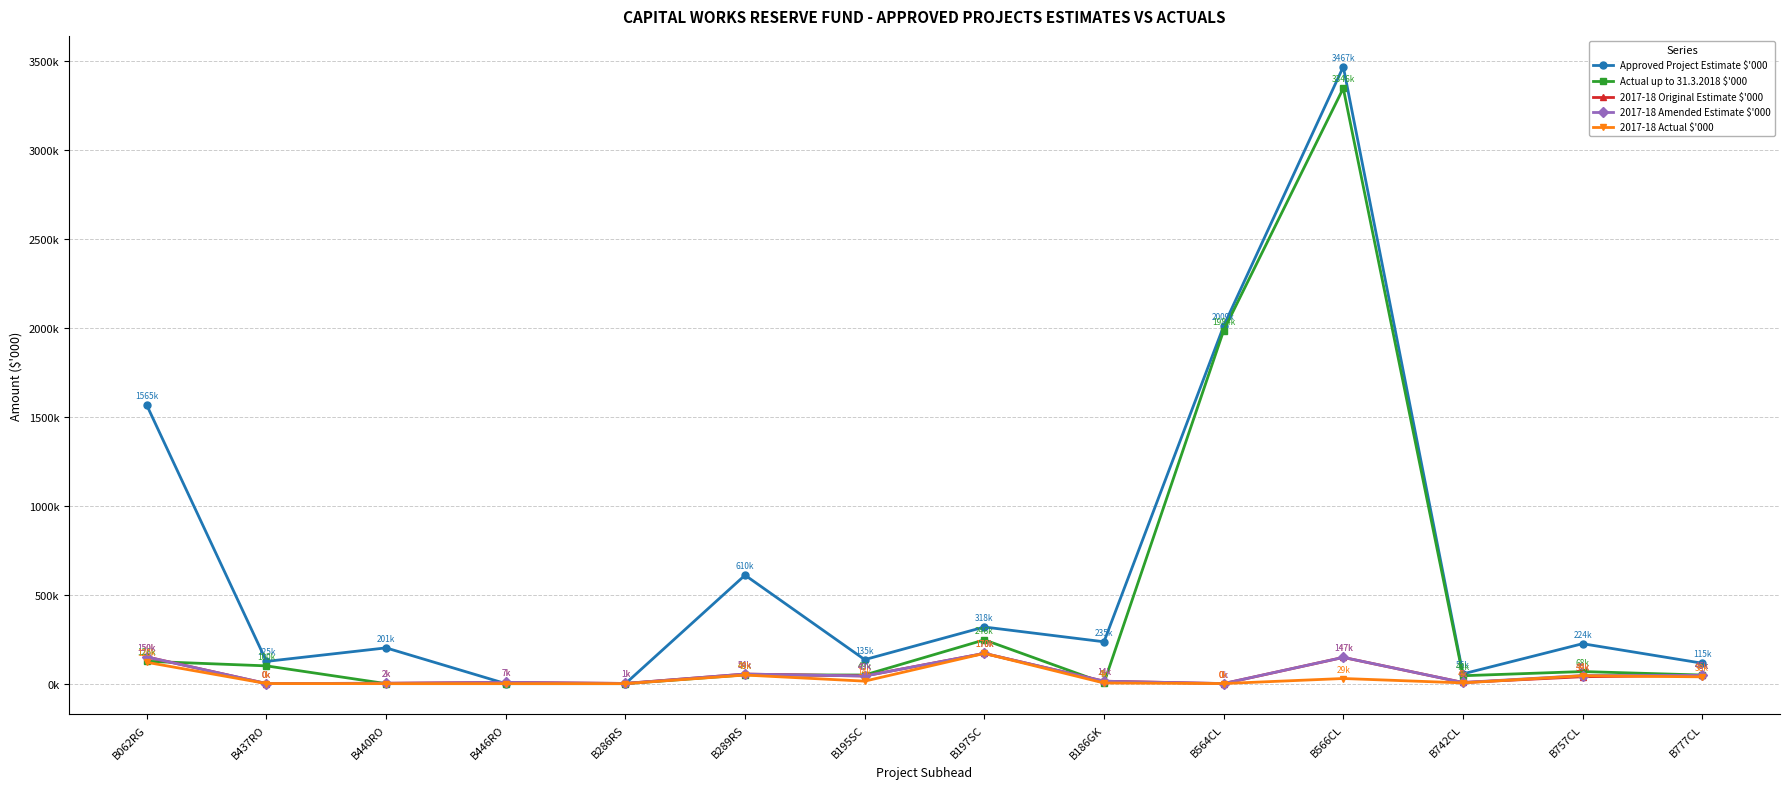

What is the sum of all Actual up to 31.3.2018 $'000 values?

6064437